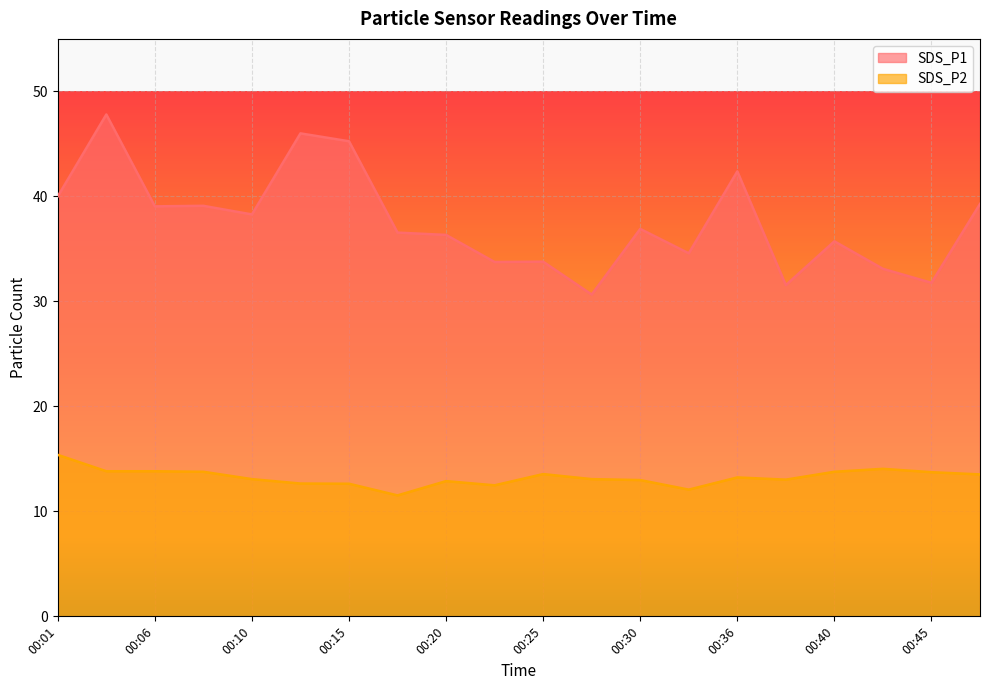

True or false: SDS_P2 has a value of 9.3 at 00:03.

False